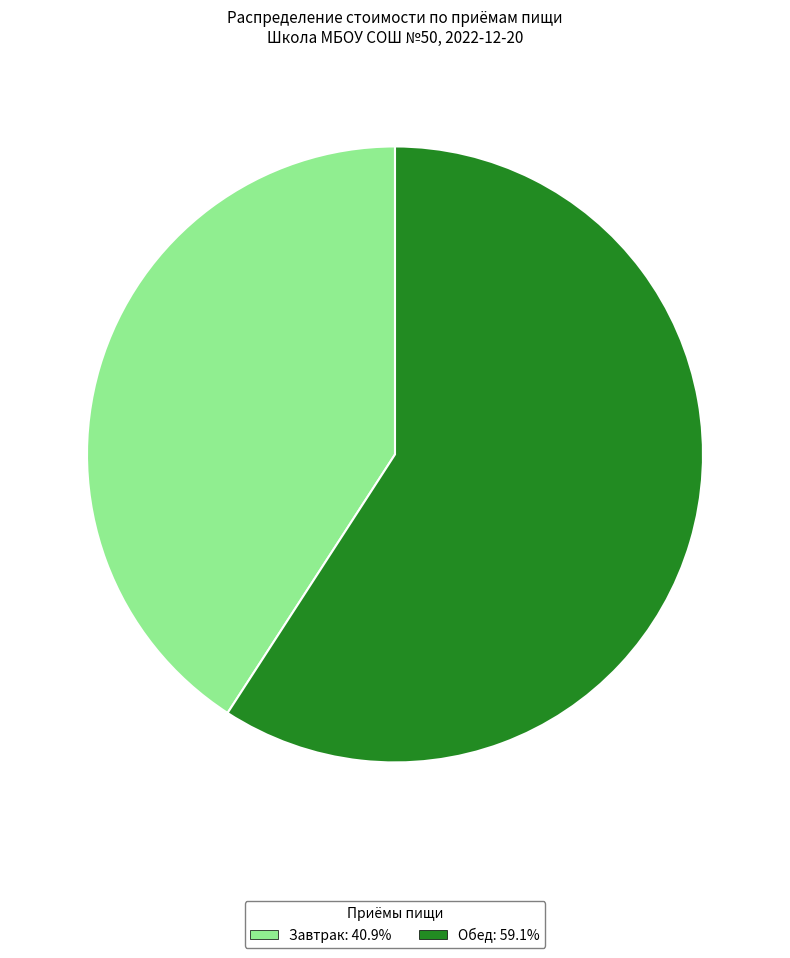

Between Завтрак and Обед, which is larger?

Обед